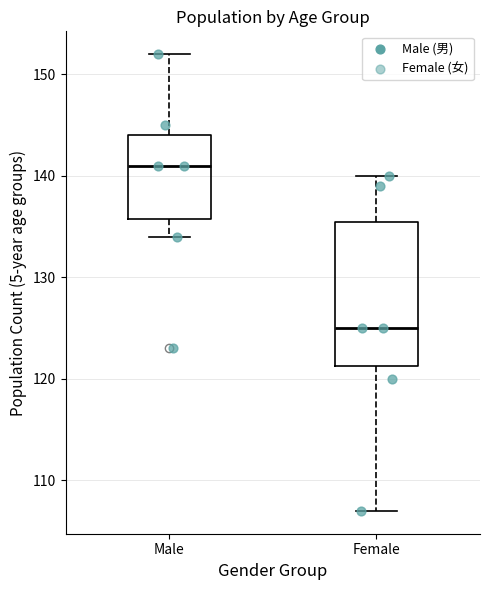

Which box is the tallest, from its lower edge to its upper edge?

Female